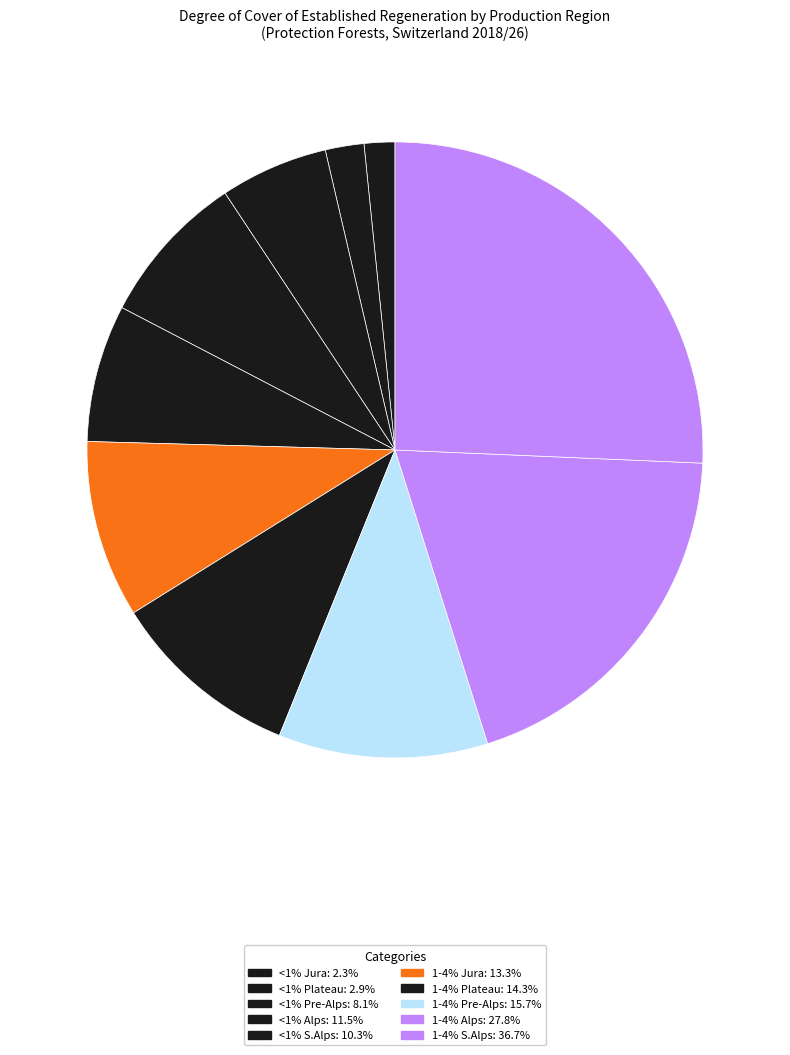

Which category has the biggest portion of the pie?

1-4% Southern Alps